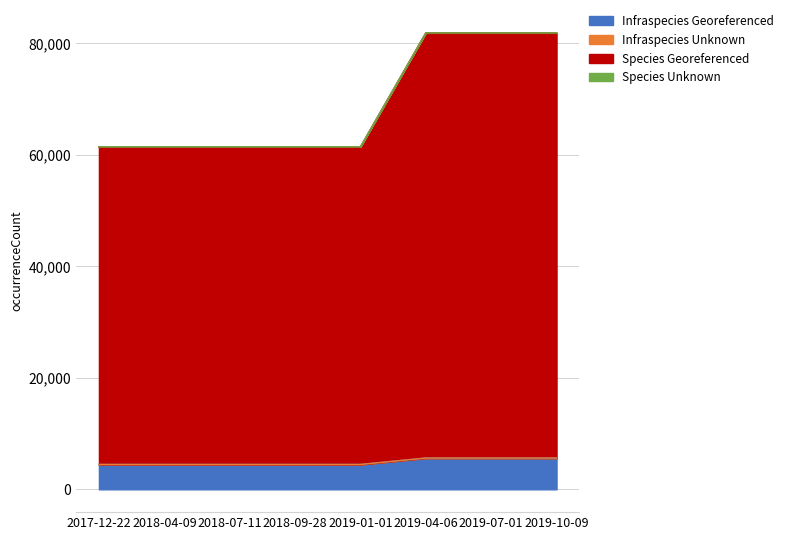

True or false: Species Georeferenced has more than 1 points higher than both neighbors.

False